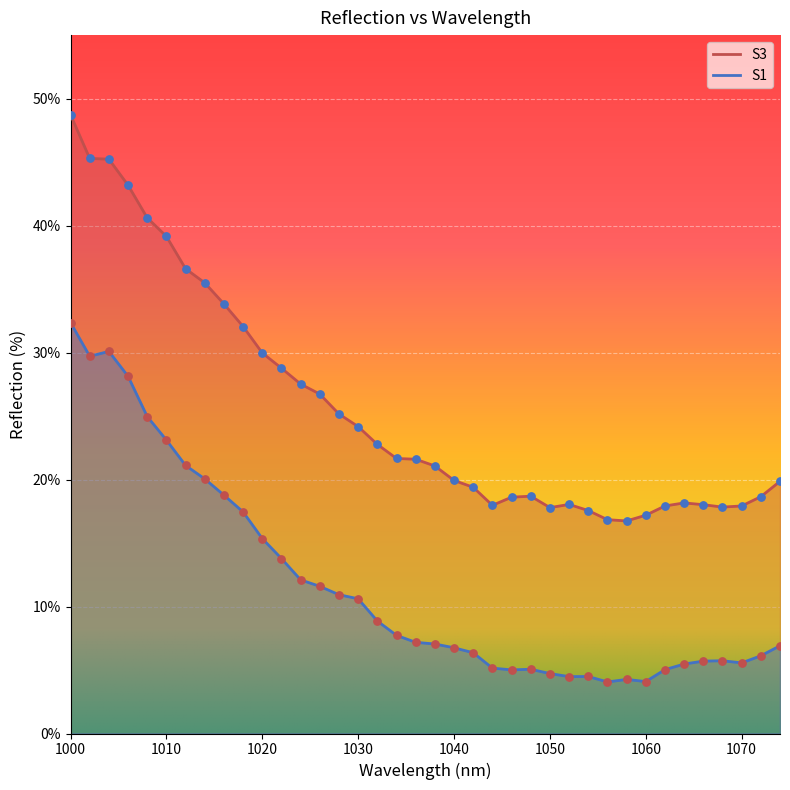

What is the total value across all series at 1024?

0.4